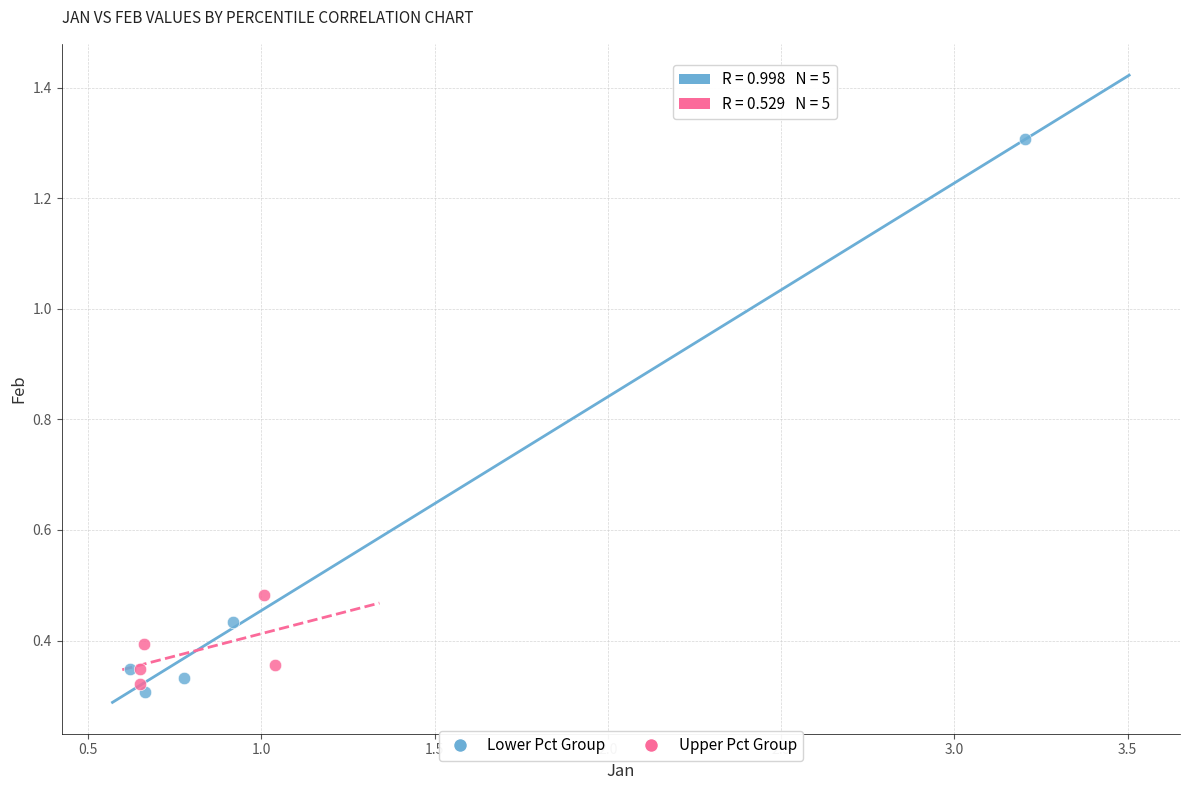

Which series reaches the maximum Y coordinate?

Lower Pct Group